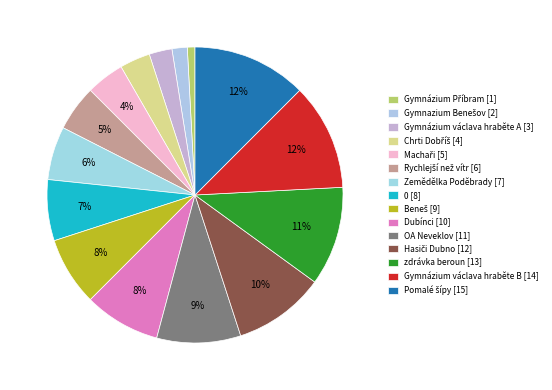

Count the number of slices in the pie.

15